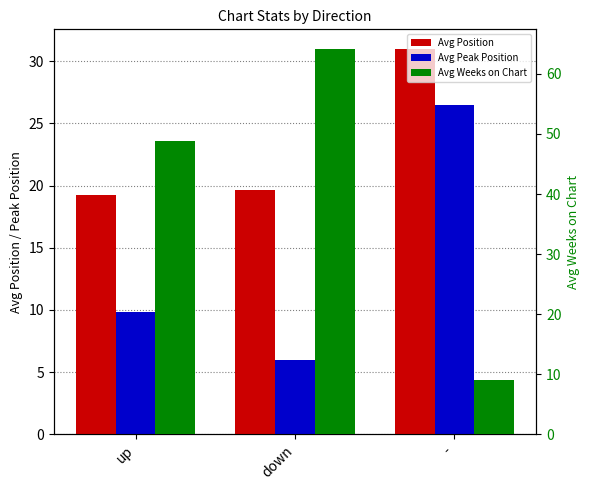

Where is Avg Position nearest to the value 25?

down